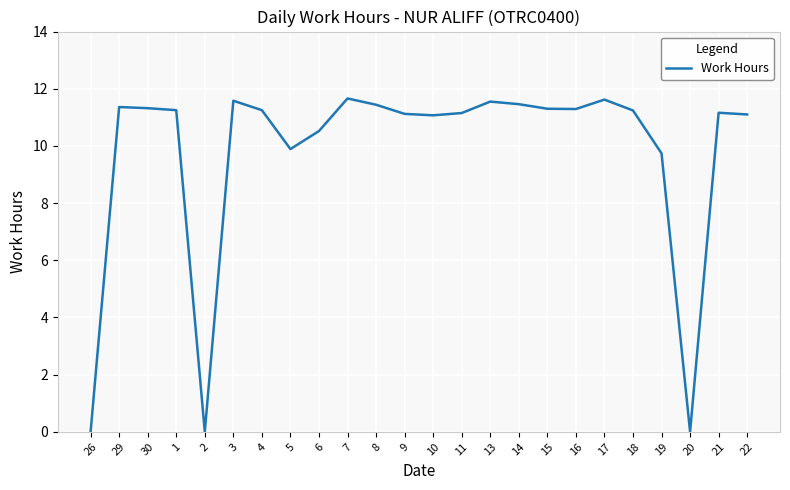

What is the change in value from 6 to 9?

+0.6